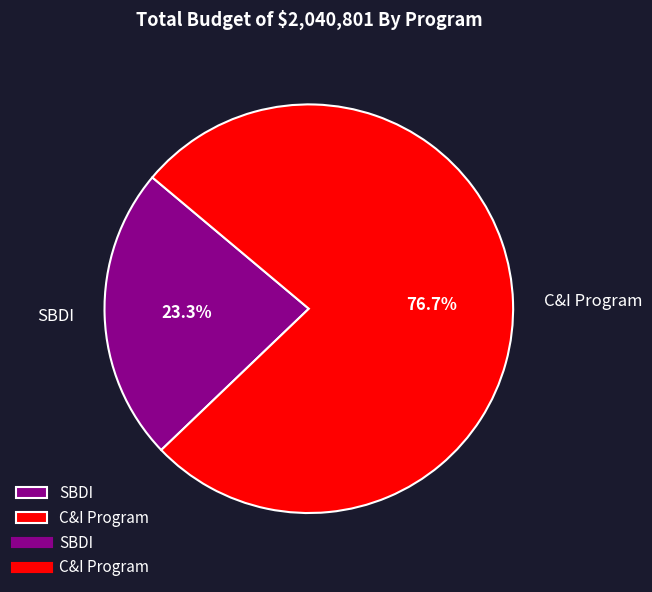

To the nearest percent, what percentage of the pie is C&I Program?

77%